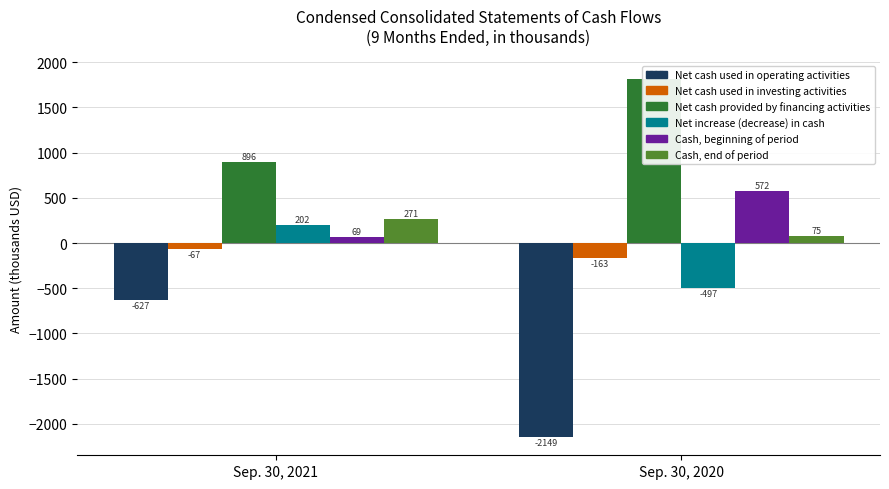

What is the greatest value displayed?

1815